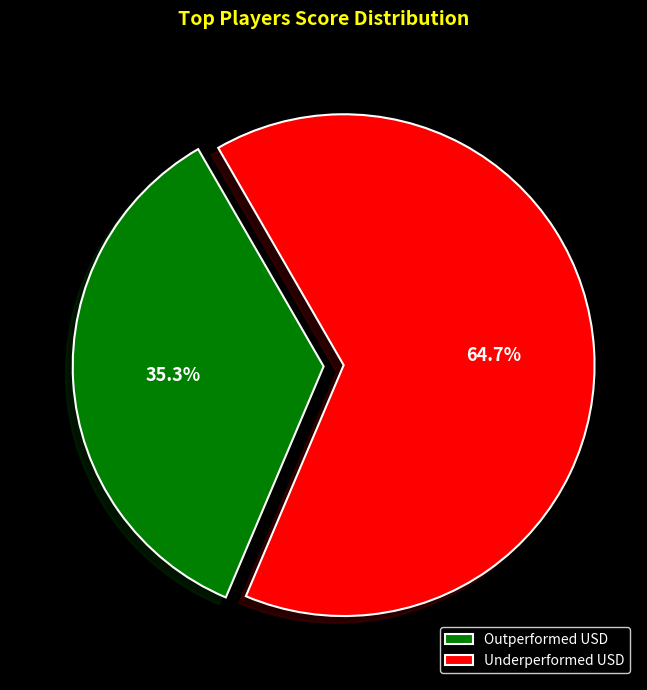

Does Underperformed USD represent more than half of the total?

Yes